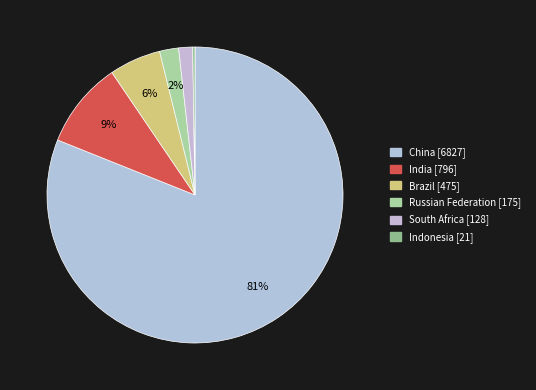

Rank the categories by value from highest to lowest.

China, India, Brazil, Russian Federation, South Africa, Indonesia